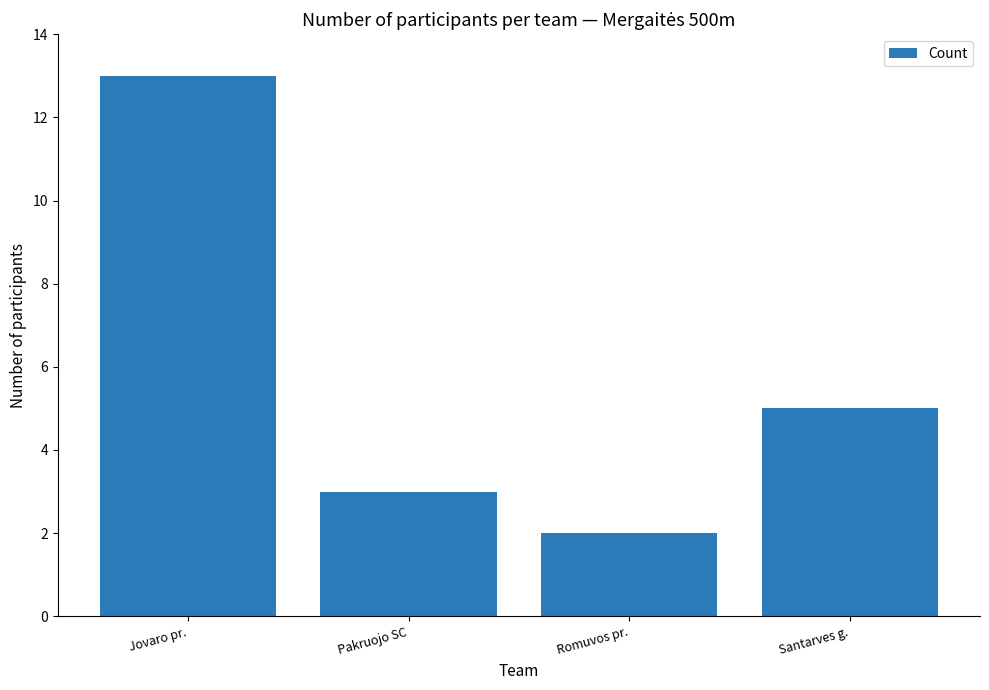

What value does the data have at Pakruojo SC?

3